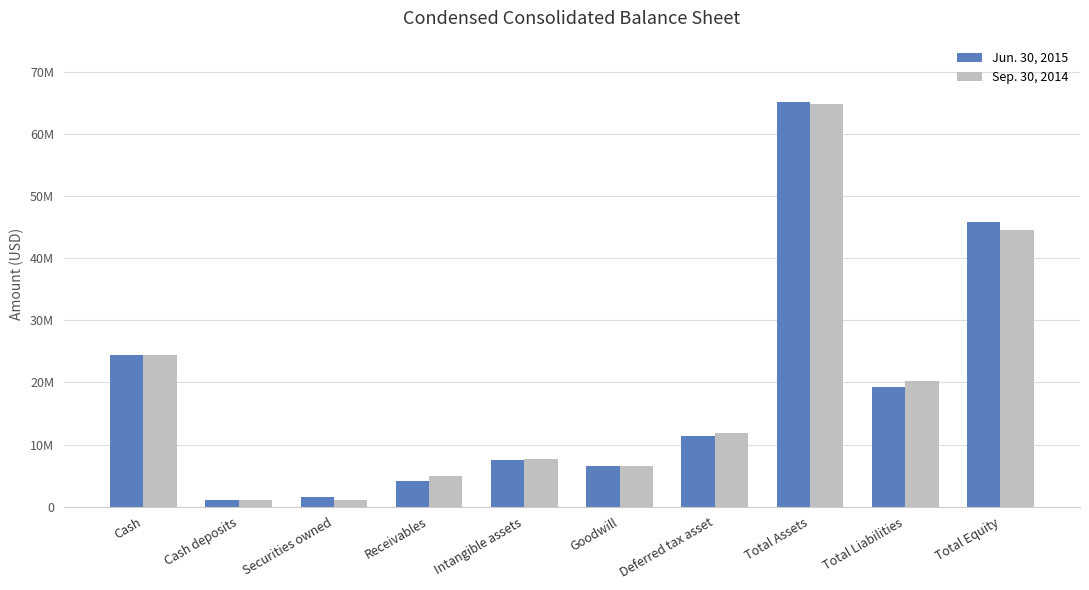

True or false: Sep. 30, 2014 has a value of 63963017 at Total Equity.

False